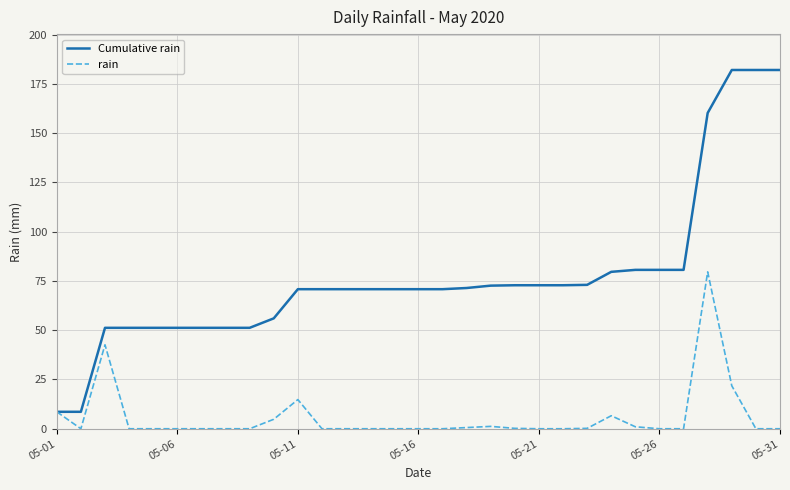

What is the maximum value shown in the chart?

182.0